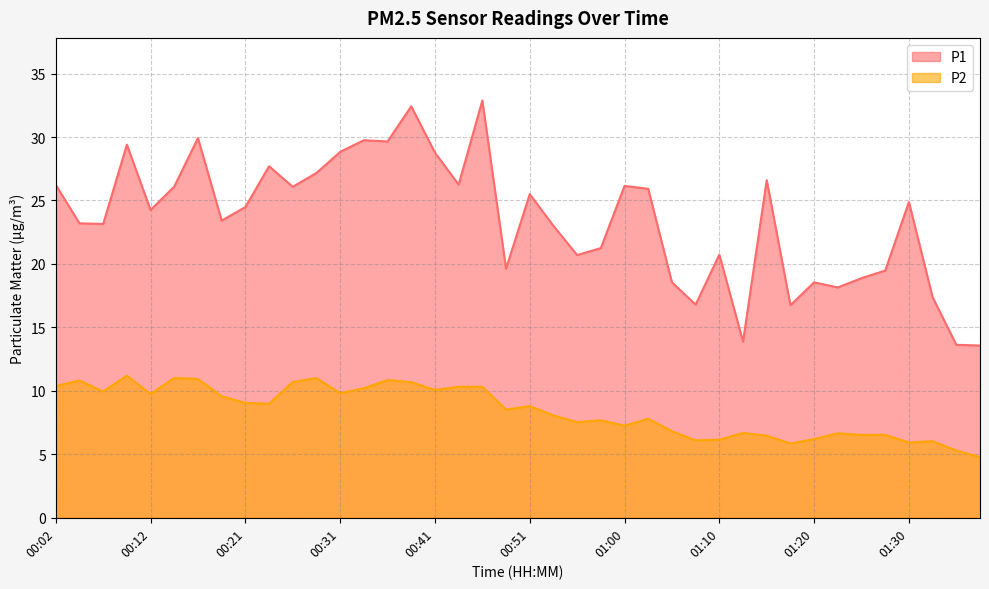

What is the label of the 30th point from the left?

01:13